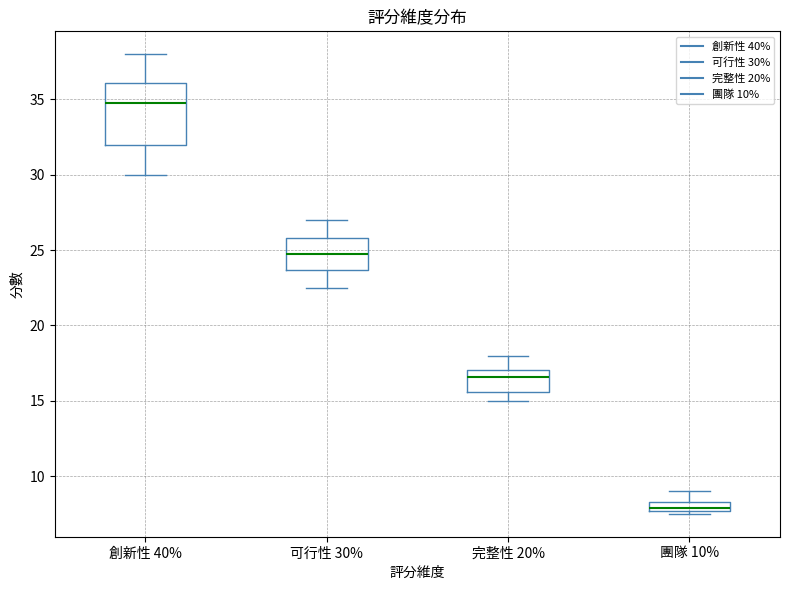

Which box has the highest median line?

創新性 40%